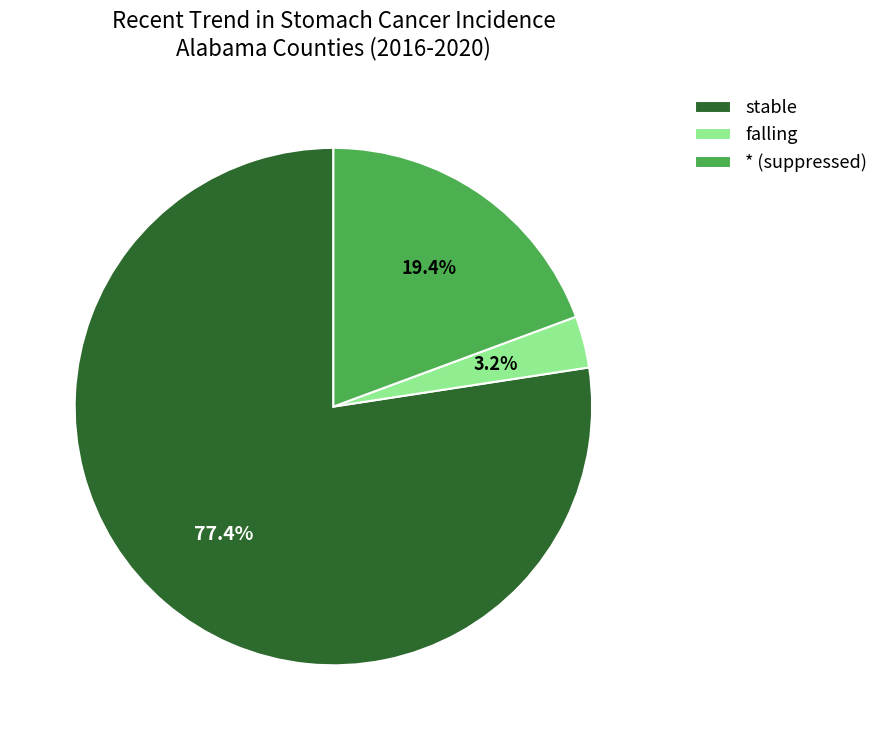

To the nearest percent, what is the difference between the largest and smallest slice percentages?

74%